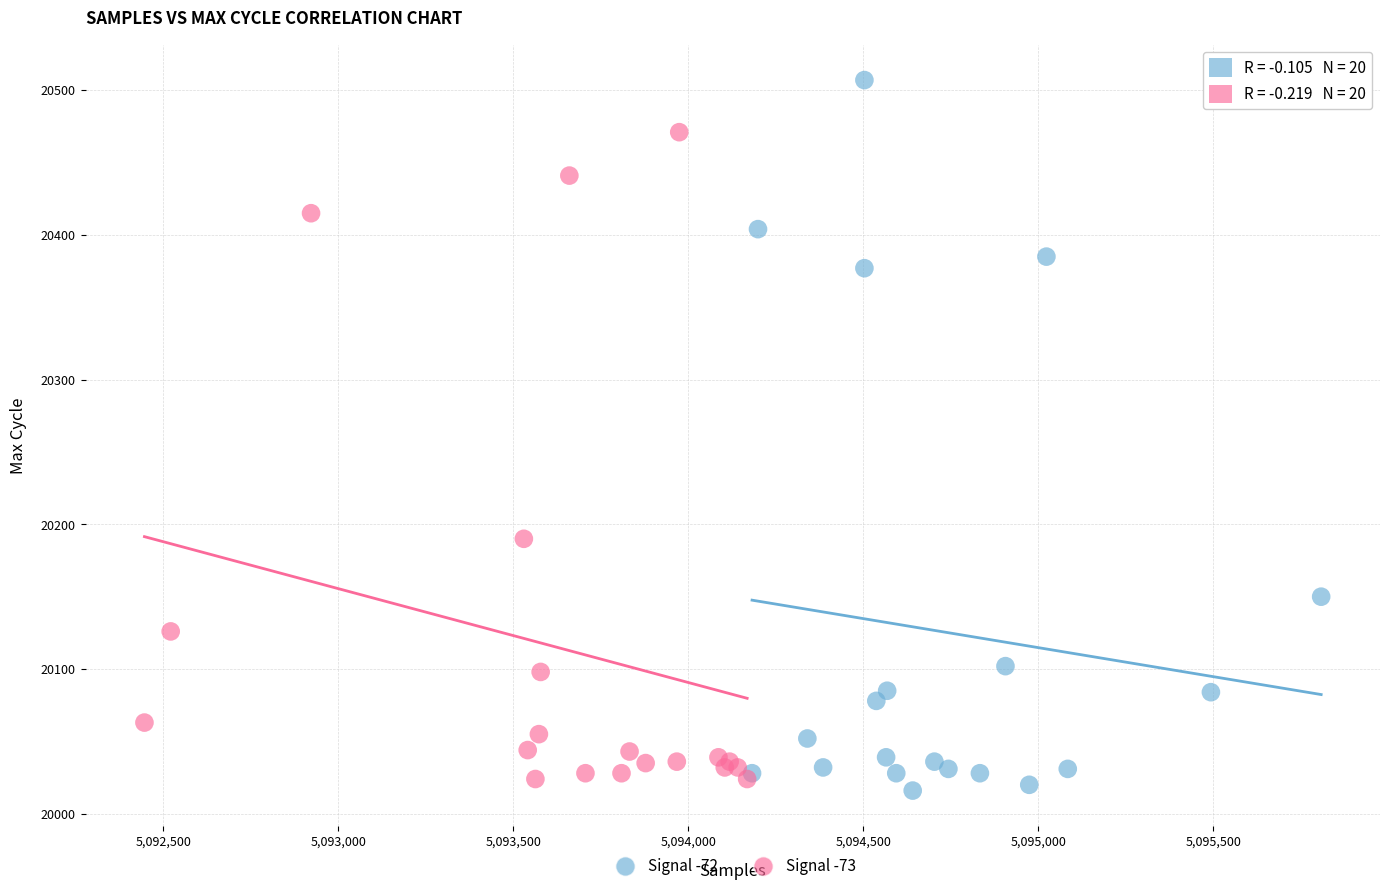

Which series has the largest Y range (max minus min)?

Signal -72